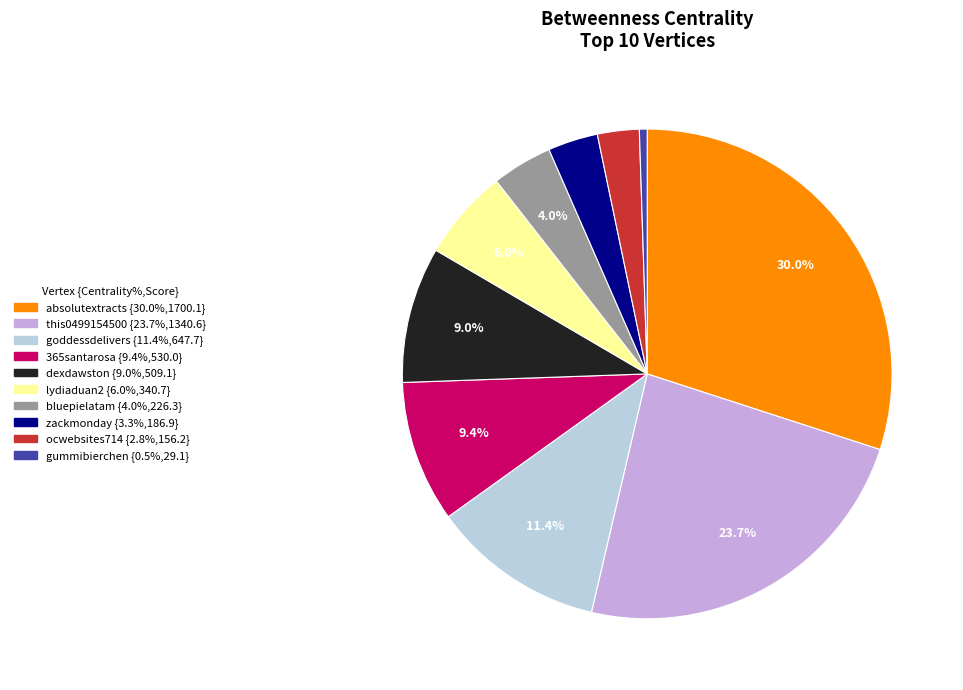

How many segments does this pie chart have?

10